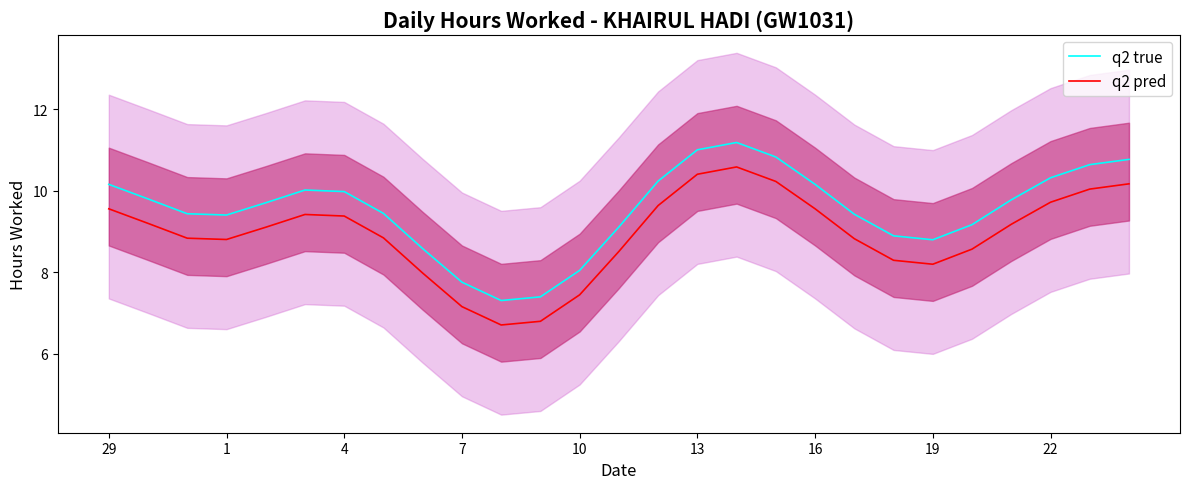

Where does the q2 true series first go above 9?

29